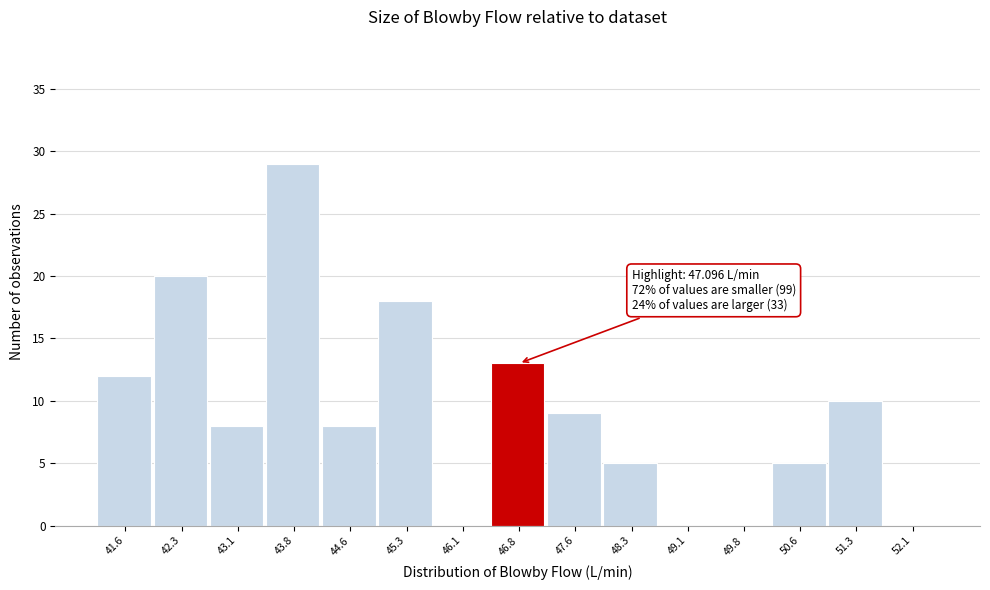

Reading right to left, what are all the values shown in this chart?

52.1=0	51.3=10	50.6=5	49.8=0	49.1=0	48.3=5	47.6=9	46.8=13	46.1=0	45.3=18	44.6=8	43.8=29	43.1=8	42.3=20	41.6=12